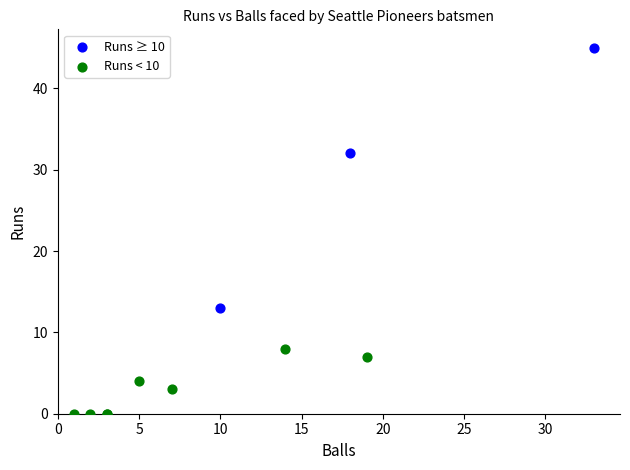

Which series reaches the maximum Y coordinate?

Runs ≥ 10